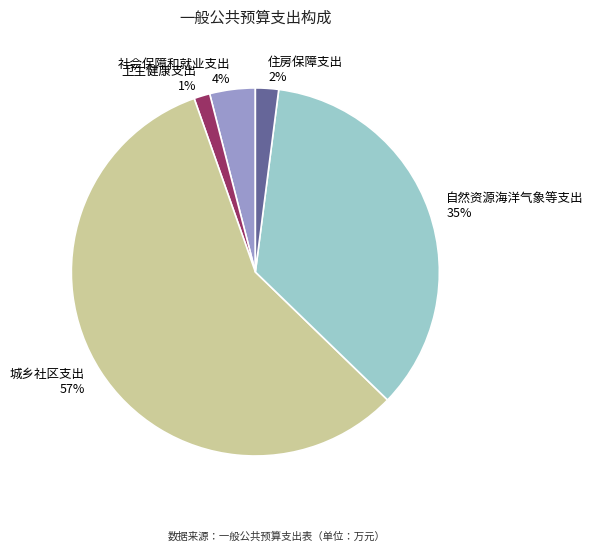

True or false: 住房保障支出 accounts for 2% of the total.

True